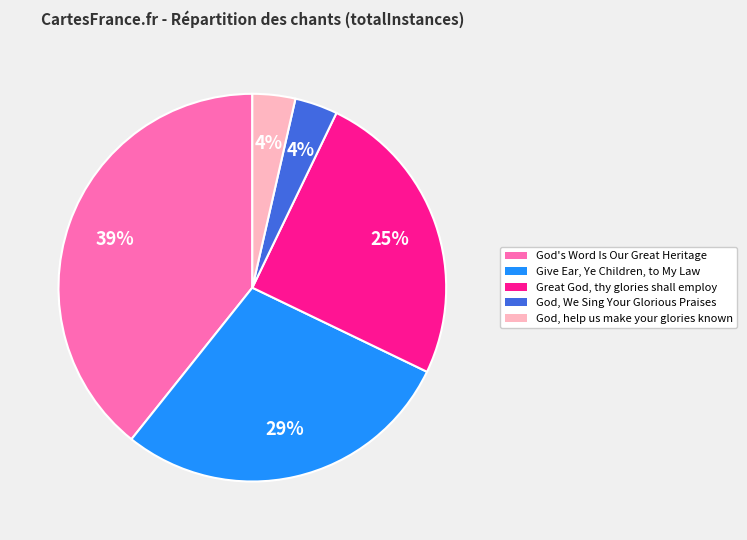

Which category has the biggest portion of the pie?

God's Word Is Our Great Heritage